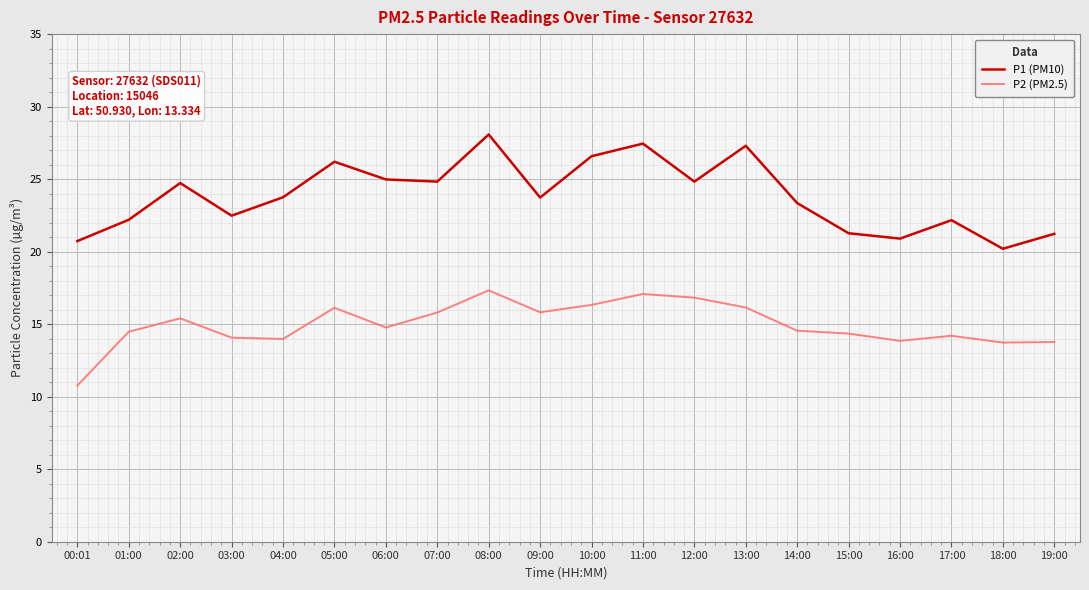

The P1 (PM10) series shows 22.5 at 03:00. True or false?

True